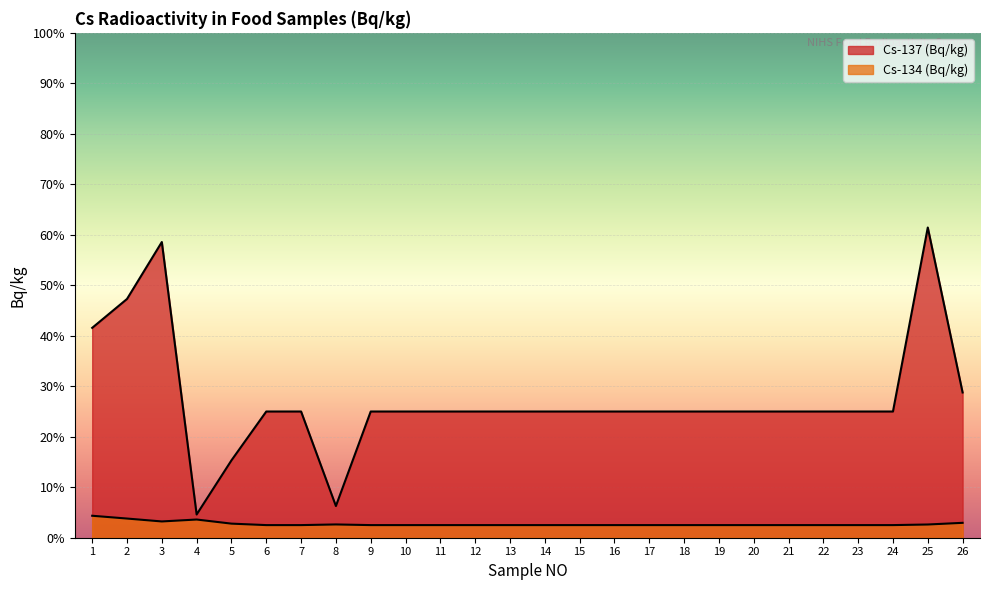

At which category does the chart reach its minimum across all series?

6